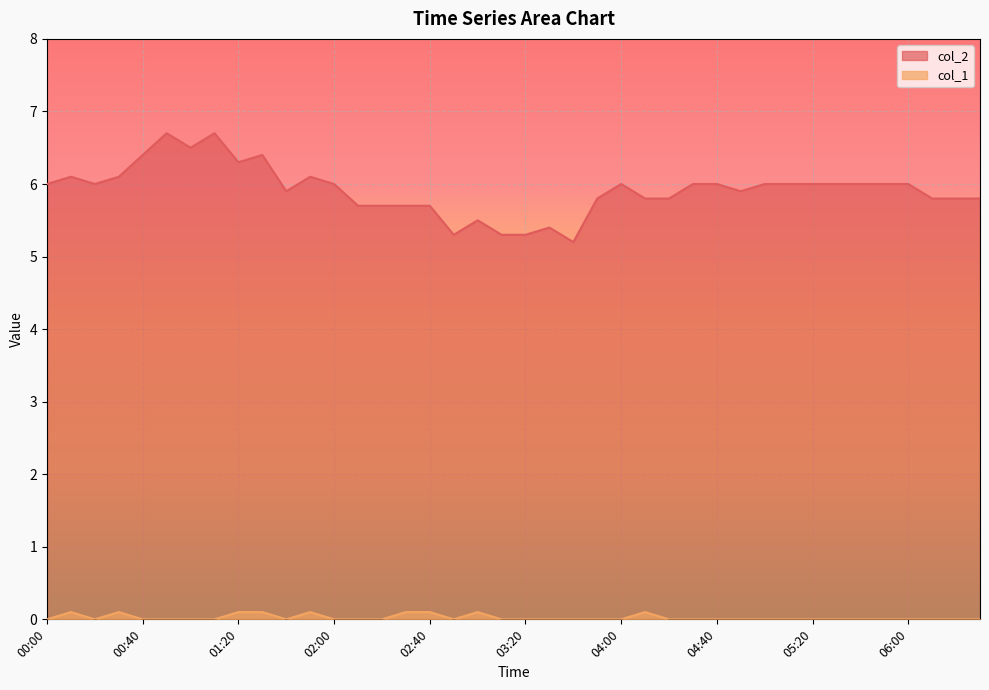

In col_2, how many points are lower than both neighbors (excluding endpoints)?

7